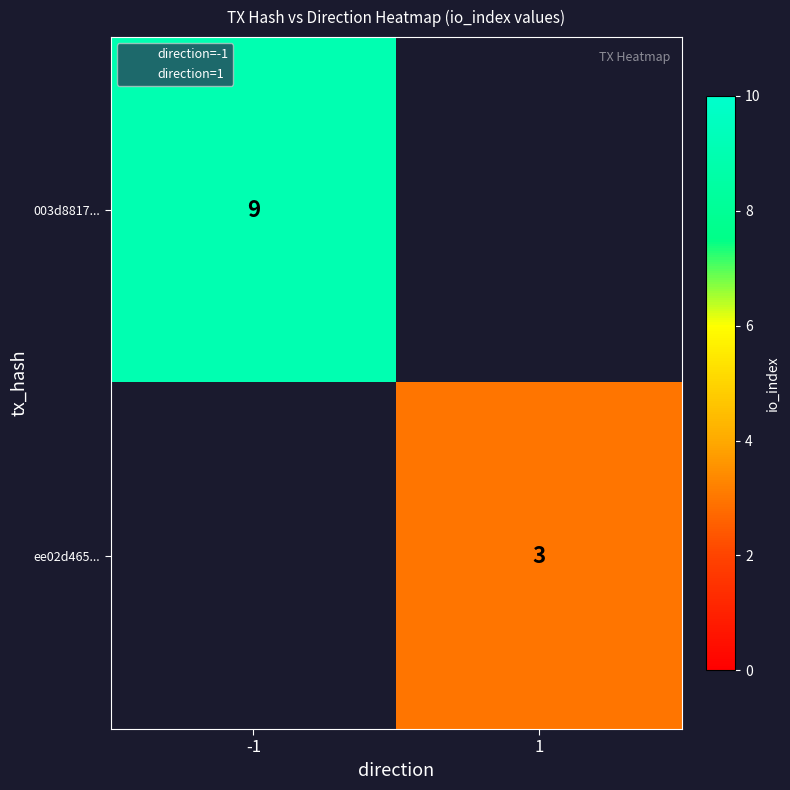

At which label is 003d8817... closest to 9?

-1